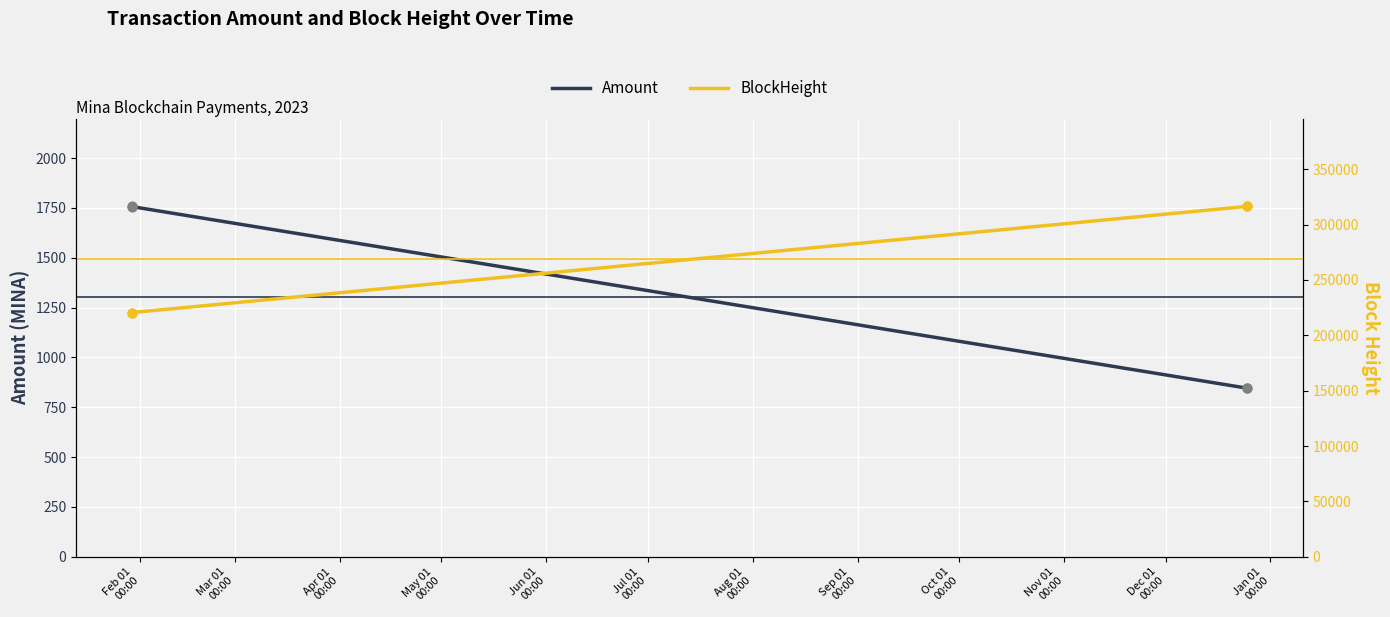

What is the lowest value of the Amount series?

845.9